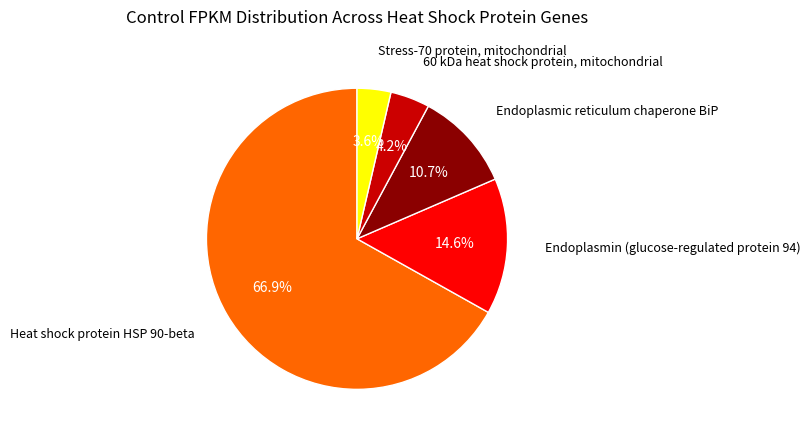

Is there any slice that represents more than half of the pie?

Yes